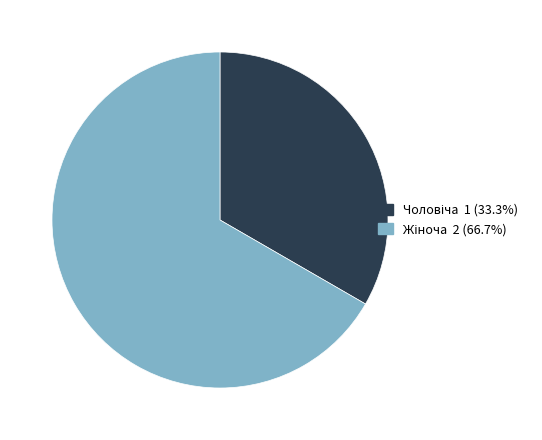

Is there a majority slice in this chart?

Yes